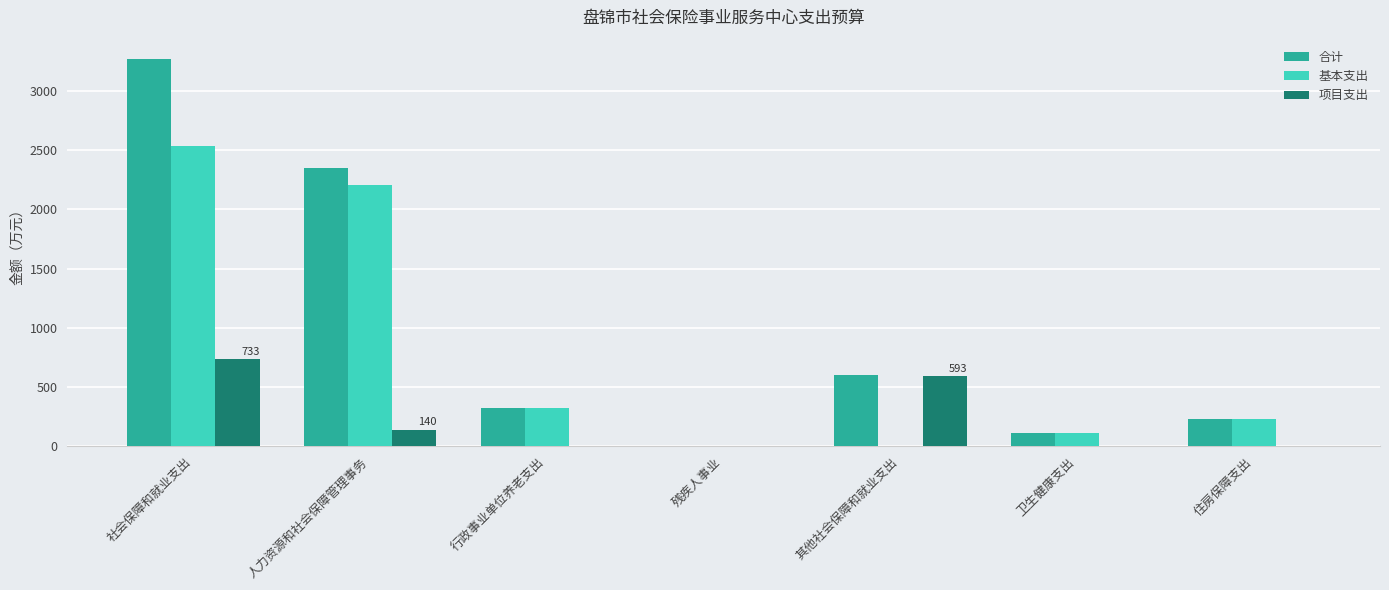

Is it true that 项目支出 equals 0.0 at 卫生健康支出?

True